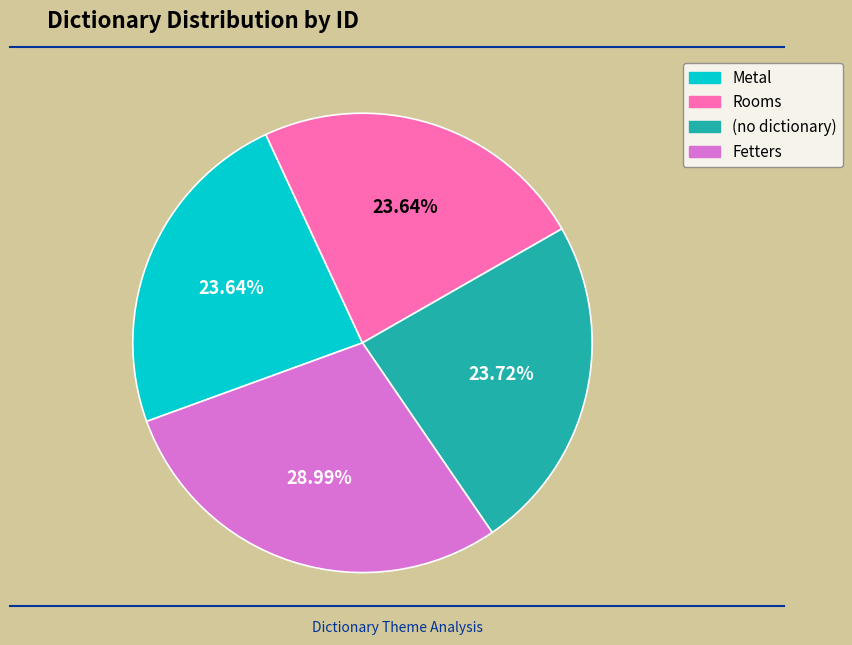

Which slice is the largest?

Fetters